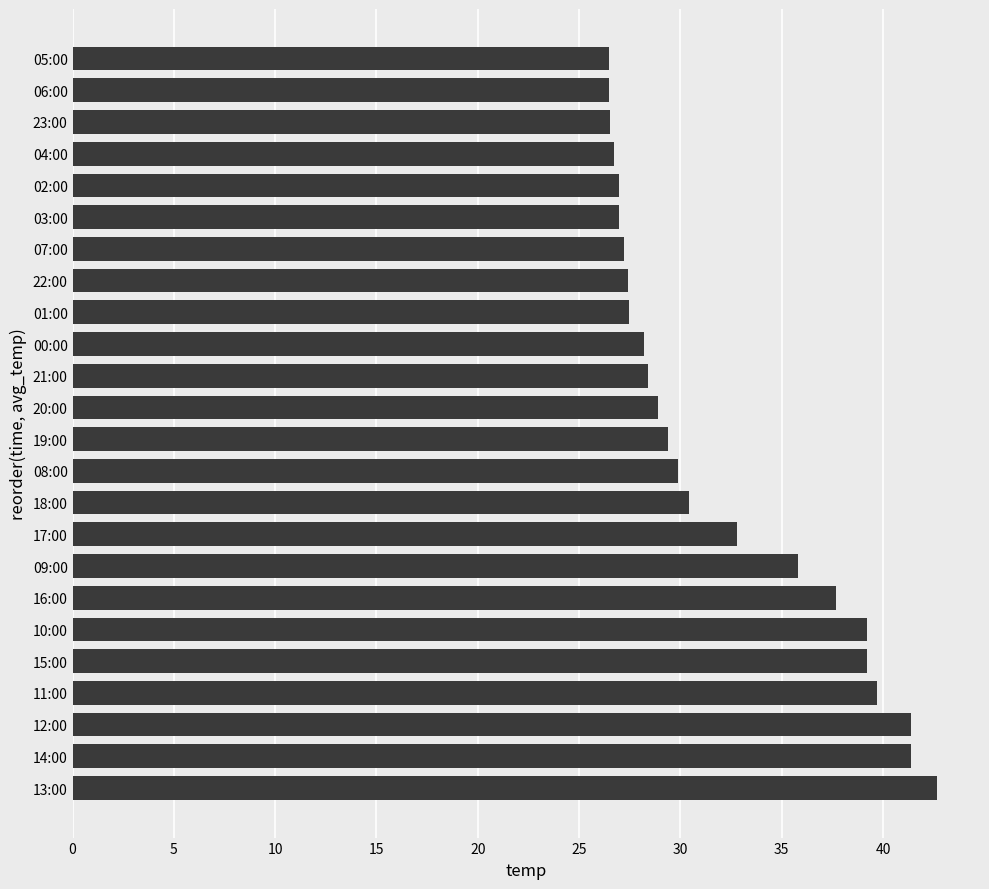

Approximately how many times larger is the value at 08:00 compared to 12:00?

0.7